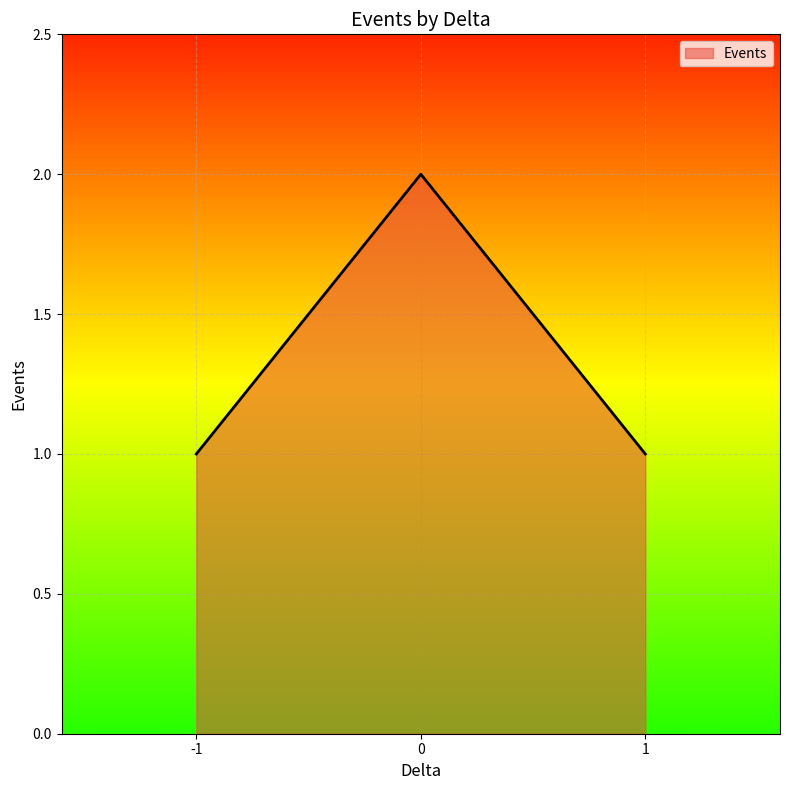

Reading left to right, extract all data points from this chart.

-1=1	0=2	1=1